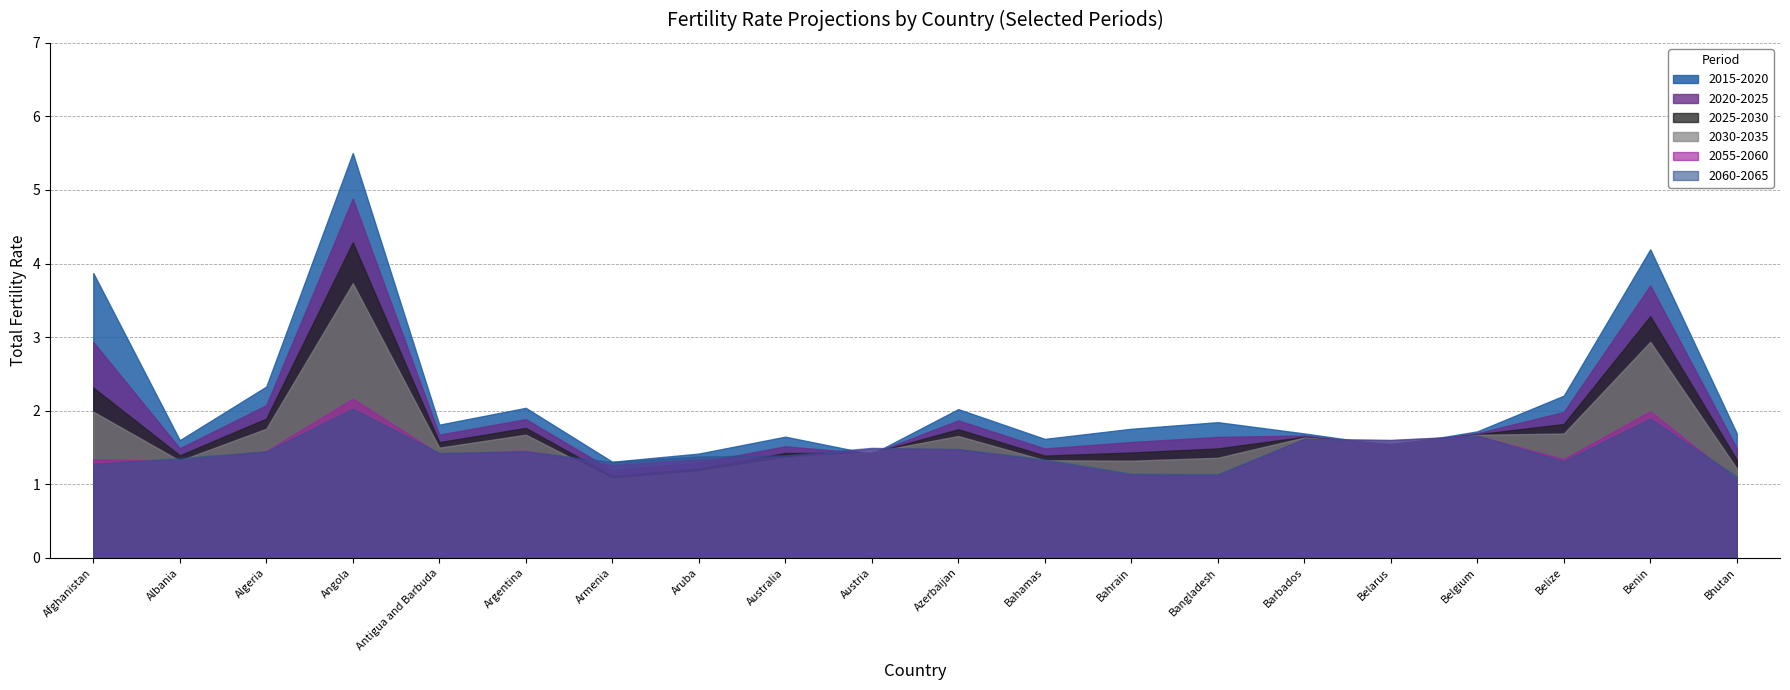

Is it true that 2015-2020 equals 2.8 at Bahamas?

False